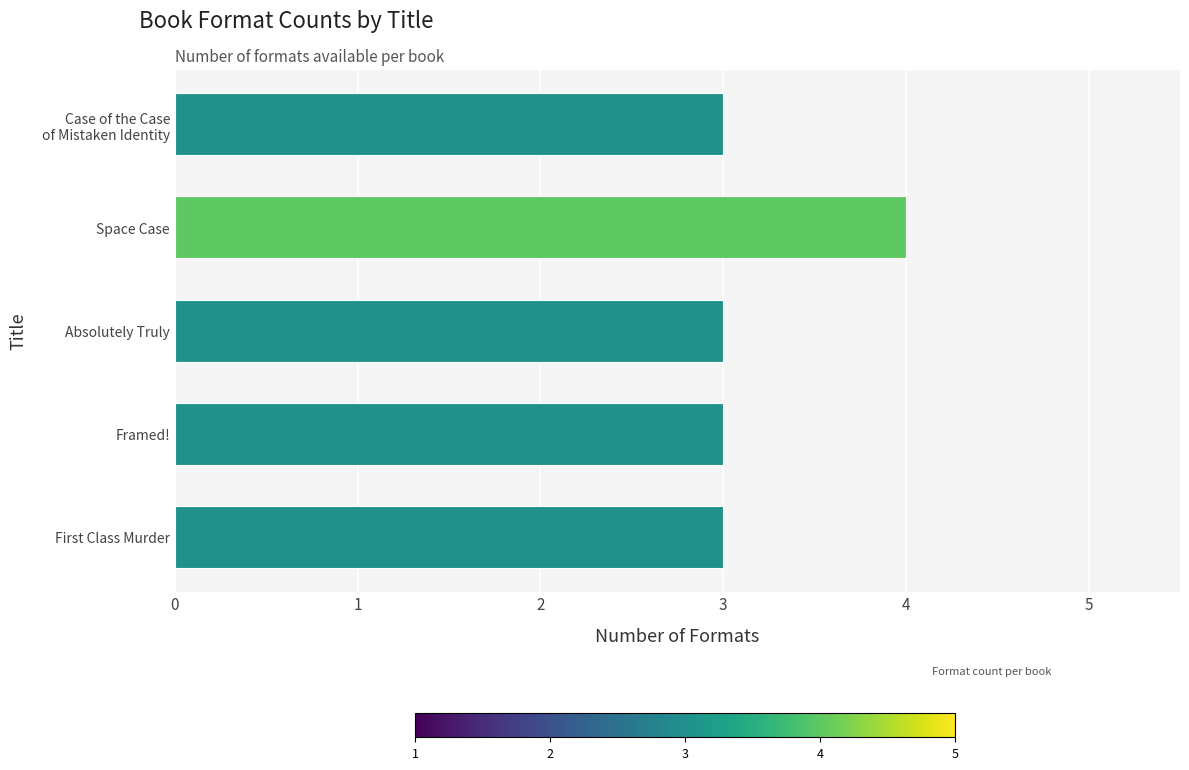

Between Space Case and Absolutely Truly, which is larger?

Space Case